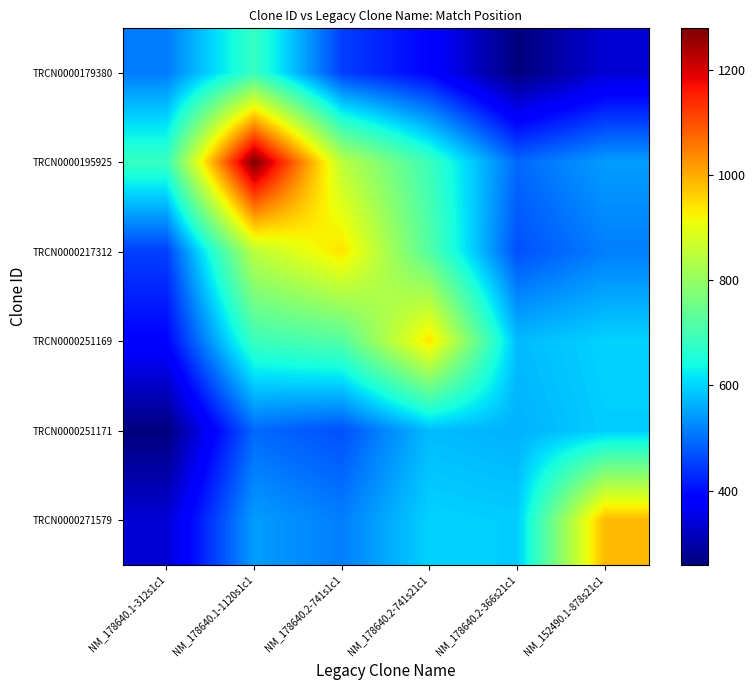

Reading left to right, extract all data points from this chart.

TRCN0000179380: NM_178640.1-312s1c1=512.0	NM_178640.1-1120s1c1=684.1	NM_178640.2-741s1c1=451.0	NM_178640.2-741s21c1=387.9	NM_178640.2-366s21c1=259.4	NM_152490.1-878s21c1=336.5
TRCN0000195925: NM_178640.1-312s1c1=684.1	NM_178640.1-1120s1c1=1279.0	NM_178640.2-741s1c1=847.9	NM_178640.2-741s21c1=689.0	NM_178640.2-366s21c1=492.5	NM_152490.1-878s21c1=545.0
TRCN0000217312: NM_178640.1-312s1c1=451.0	NM_178640.1-1120s1c1=847.9	NM_178640.2-741s1c1=941.0	NM_178640.2-741s21c1=718.8	NM_178640.2-366s21c1=467.7	NM_152490.1-878s21c1=514.4
TRCN0000251169: NM_178640.1-312s1c1=387.9	NM_178640.1-1120s1c1=689.0	NM_178640.2-741s1c1=718.8	NM_178640.2-741s21c1=941.0	NM_178640.2-366s21c1=575.6	NM_152490.1-878s21c1=598.1
TRCN0000251171: NM_178640.1-312s1c1=259.4	NM_178640.1-1120s1c1=492.5	NM_178640.2-741s1c1=467.7	NM_178640.2-741s21c1=575.6	NM_178640.2-366s21c1=566.0	NM_152490.1-878s21c1=592.8
TRCN0000271579: NM_178640.1-312s1c1=336.5	NM_178640.1-1120s1c1=545.0	NM_178640.2-741s1c1=514.4	NM_178640.2-741s21c1=598.1	NM_178640.2-366s21c1=592.8	NM_152490.1-878s21c1=986.0